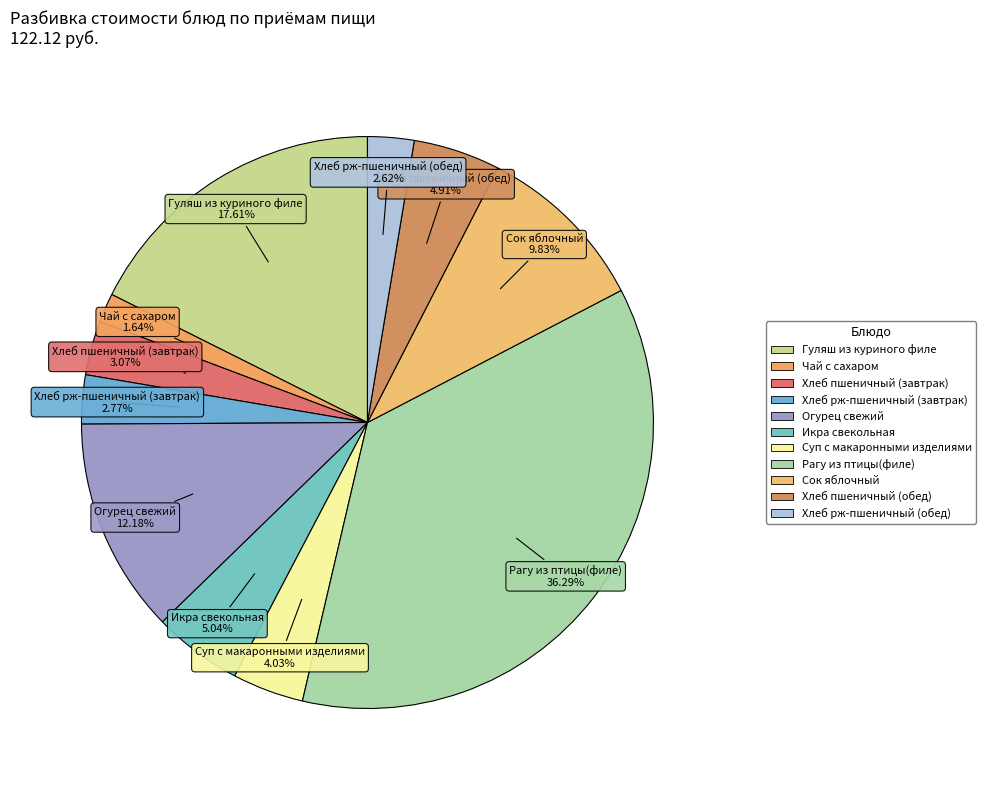

The Хлеб рж-пшеничный (обед) slice represents 14% of the pie. True or false?

False